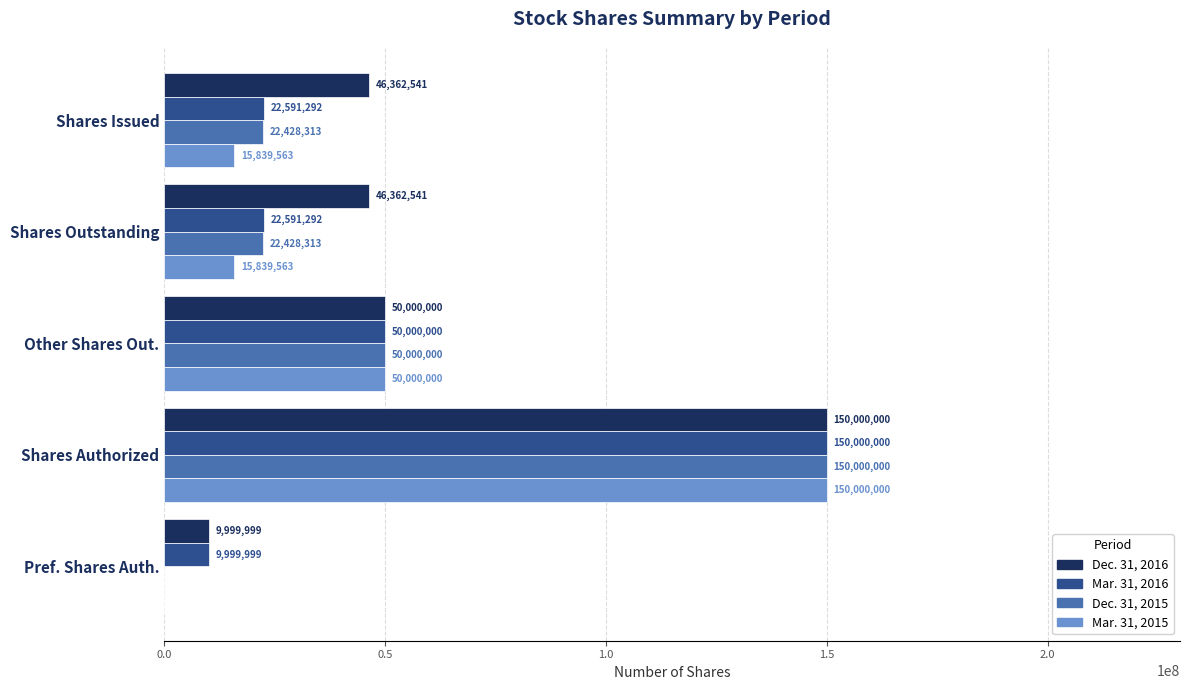

What is the sum of all Mar. 31, 2016 values?

255182583